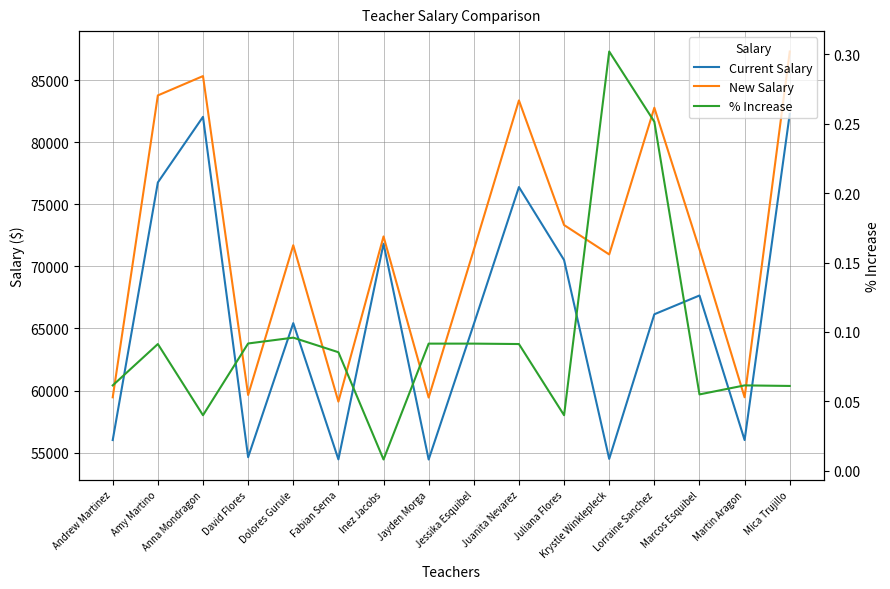

True or false: New Salary and % Increase cross at least once.

False